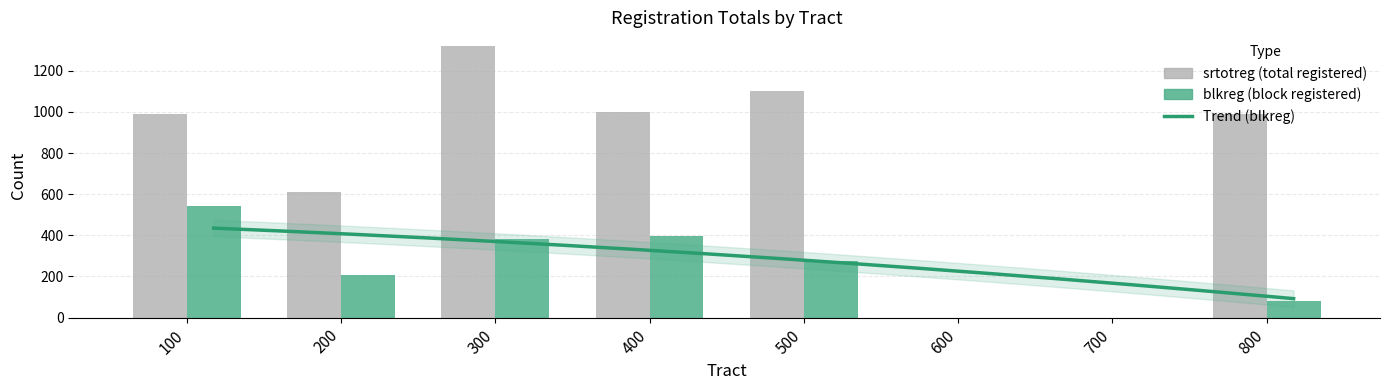

Rank the series by their maximum value, from highest to lowest.

srtotreg, blkreg_sum